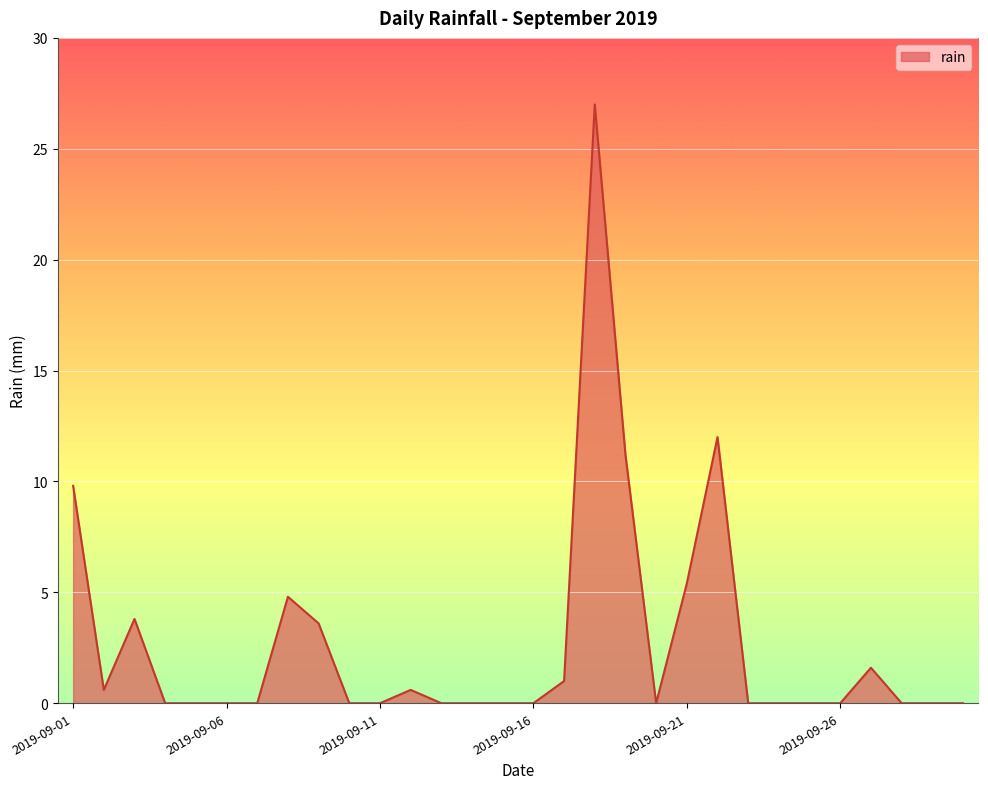

What is the difference between the maximum and minimum values?

27.0